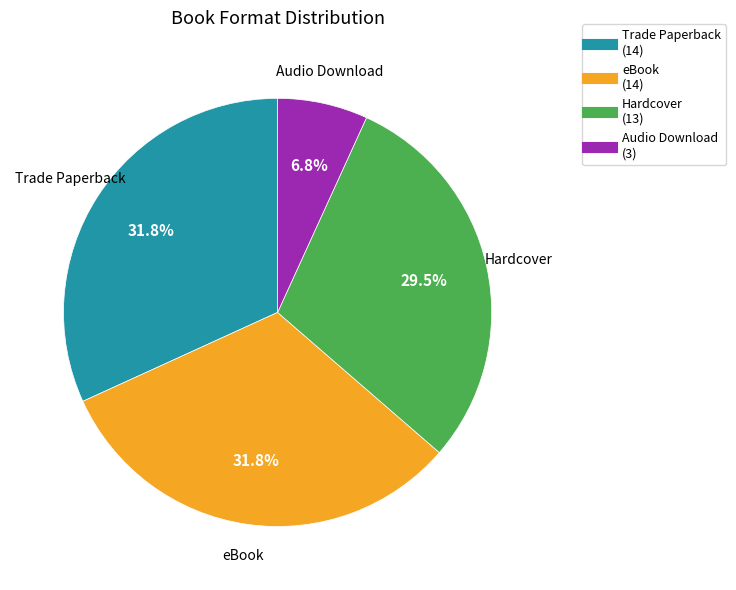

Is there a majority slice in this chart?

No